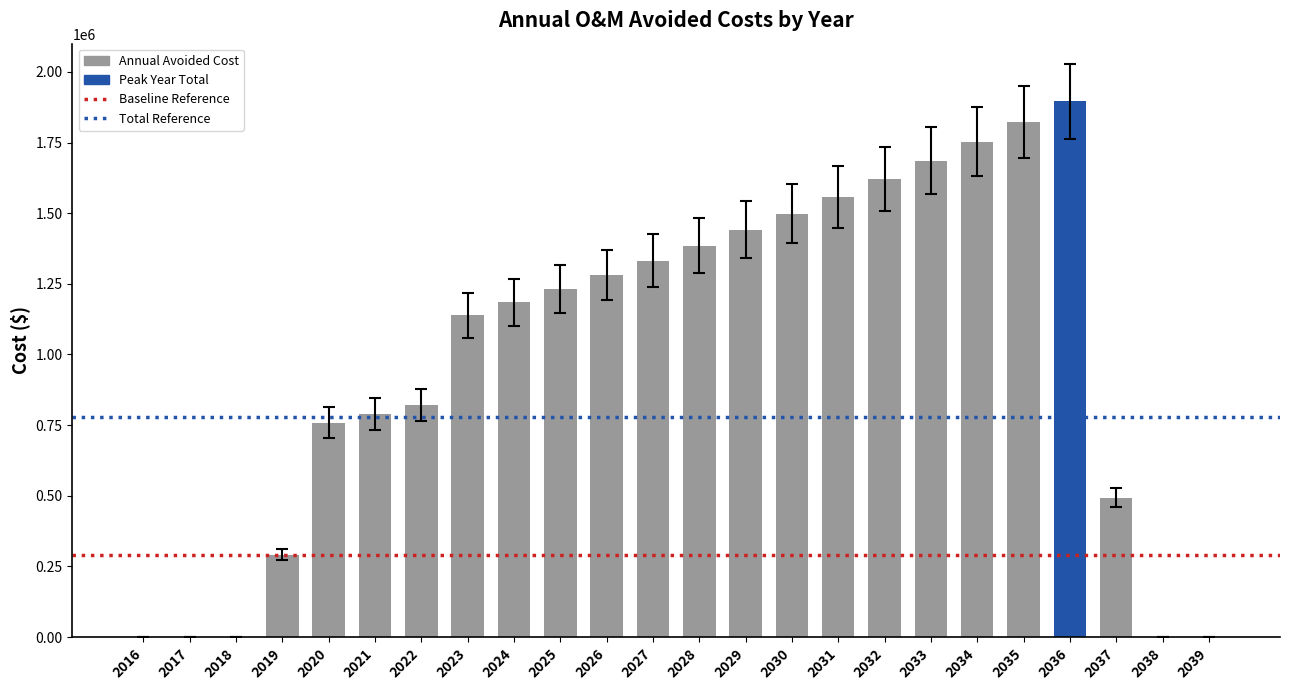

What is the sum of all values?

23985022.7